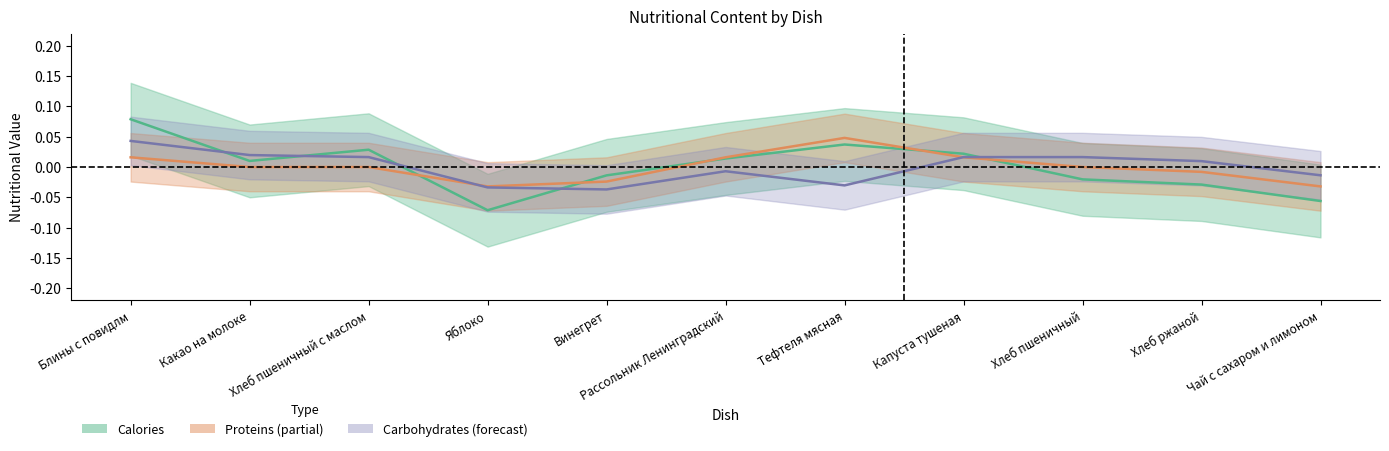

How many values in Carbs are above zero?

6